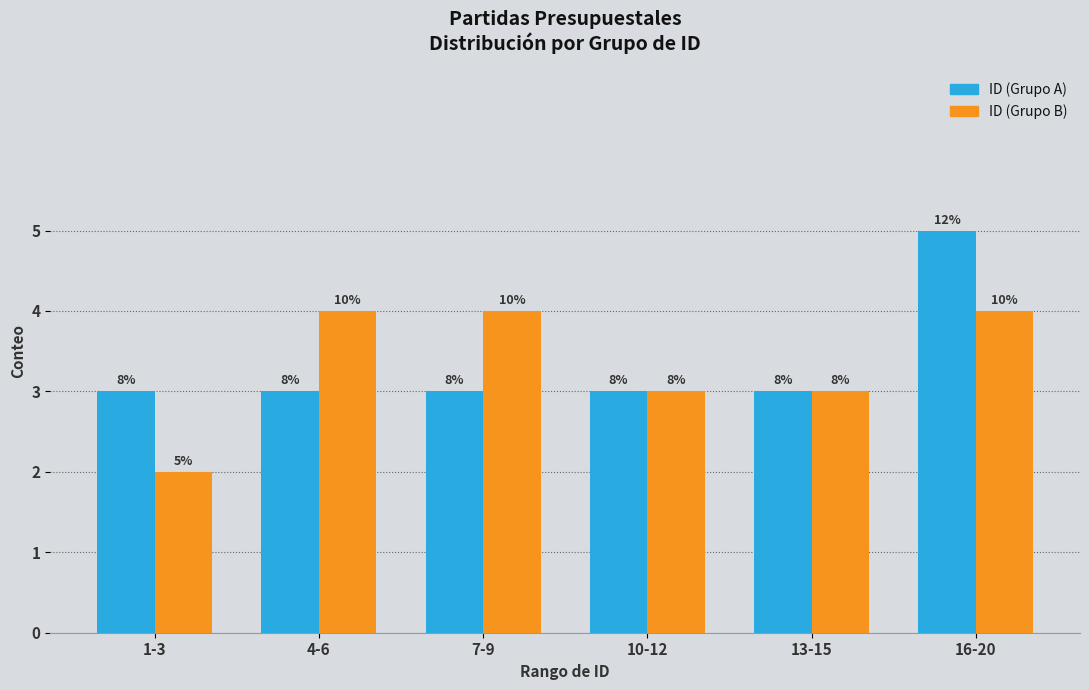

Which series has the largest total across all categories?

ID (Grupo A)